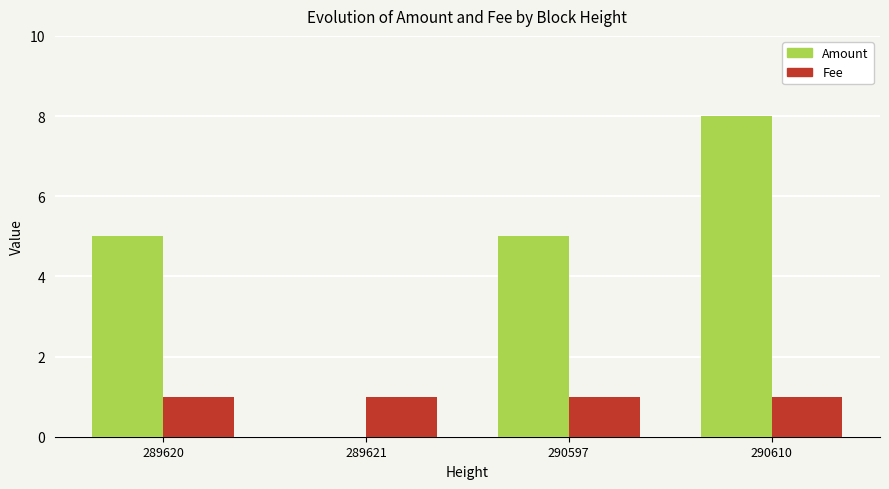

What is the sum of all Fee values?

4